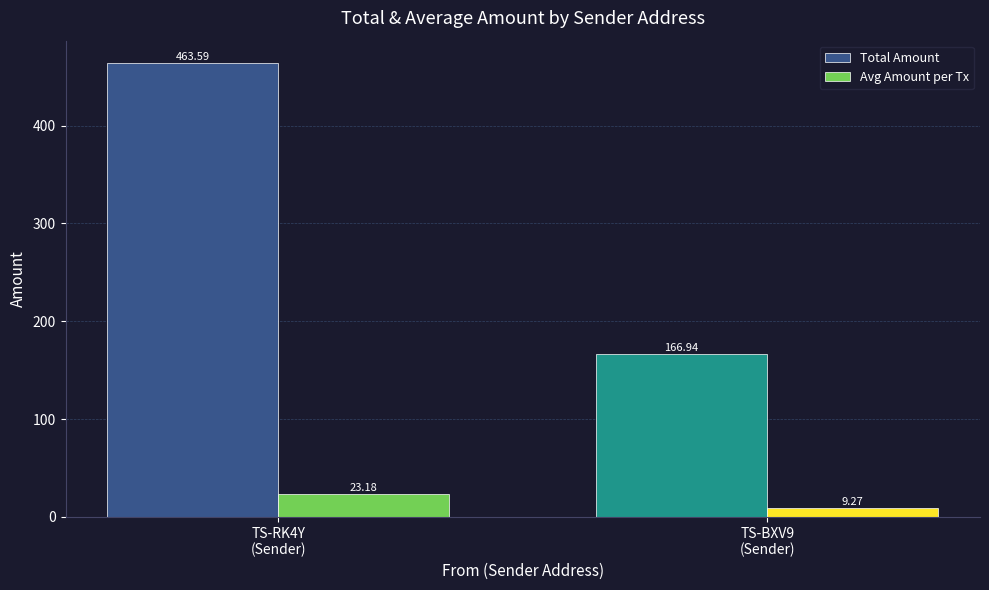

What is the label of the 1st bar from the right?

TS-BXV9
(Sender)